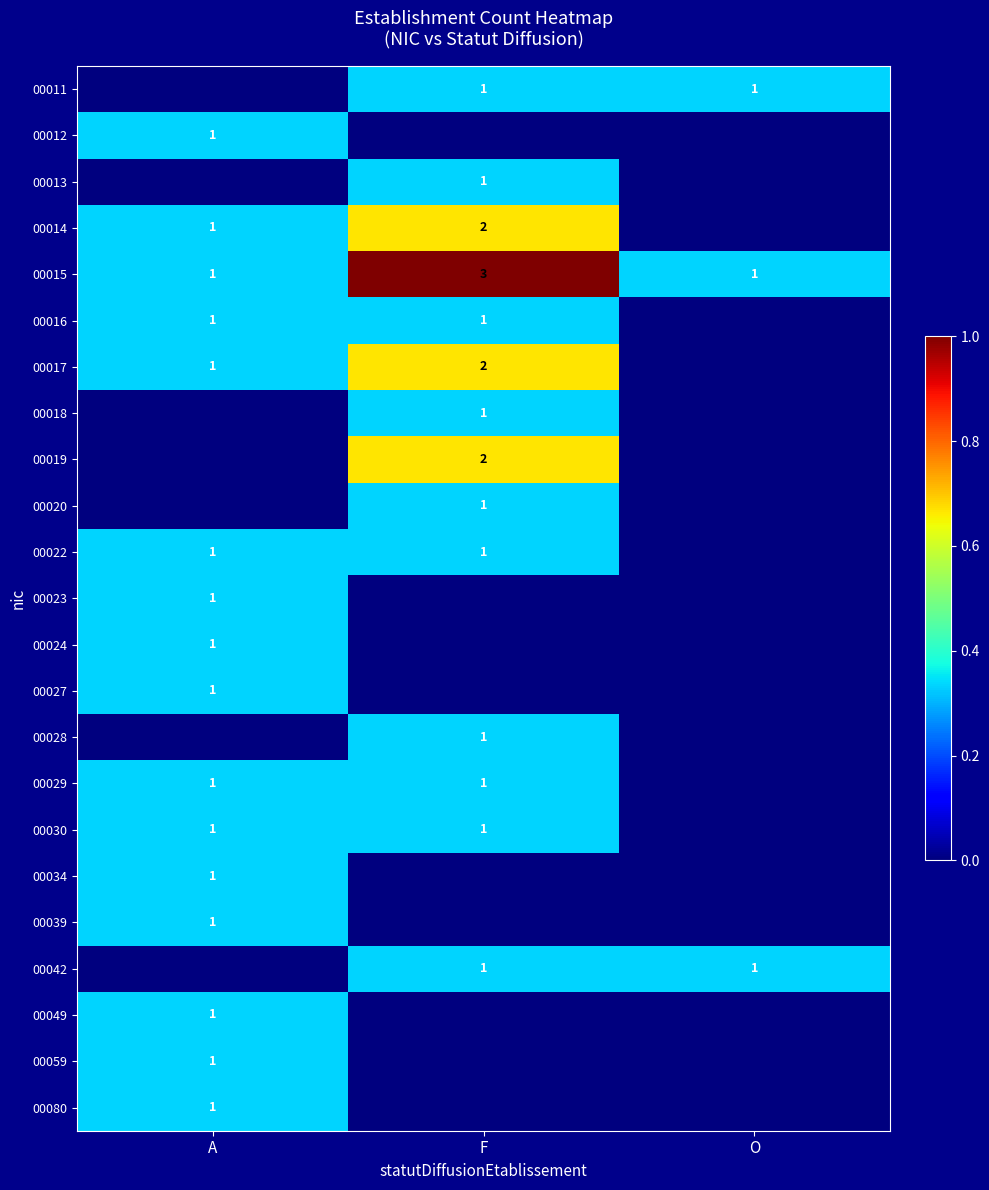

True or false: 00015 has a value of 2 at O.

False